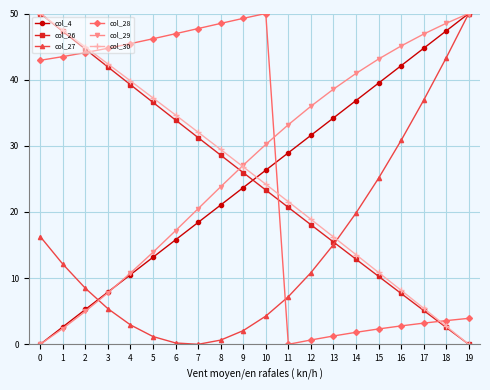

Which series ends up on top after the final intersection of col_29 and col_28?

col_29